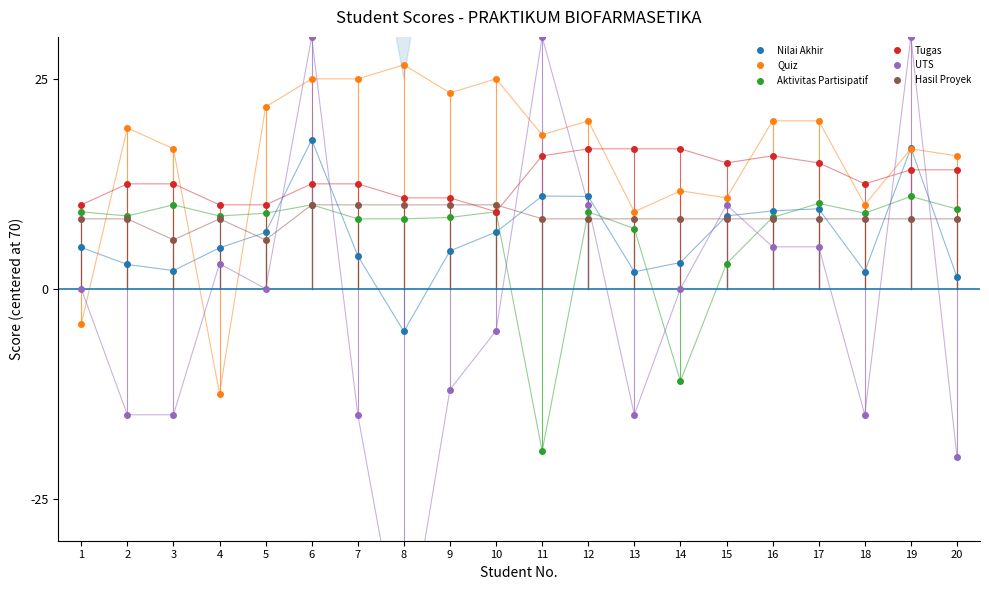

What is the minimum value for Nilai Akhir?

-5.1